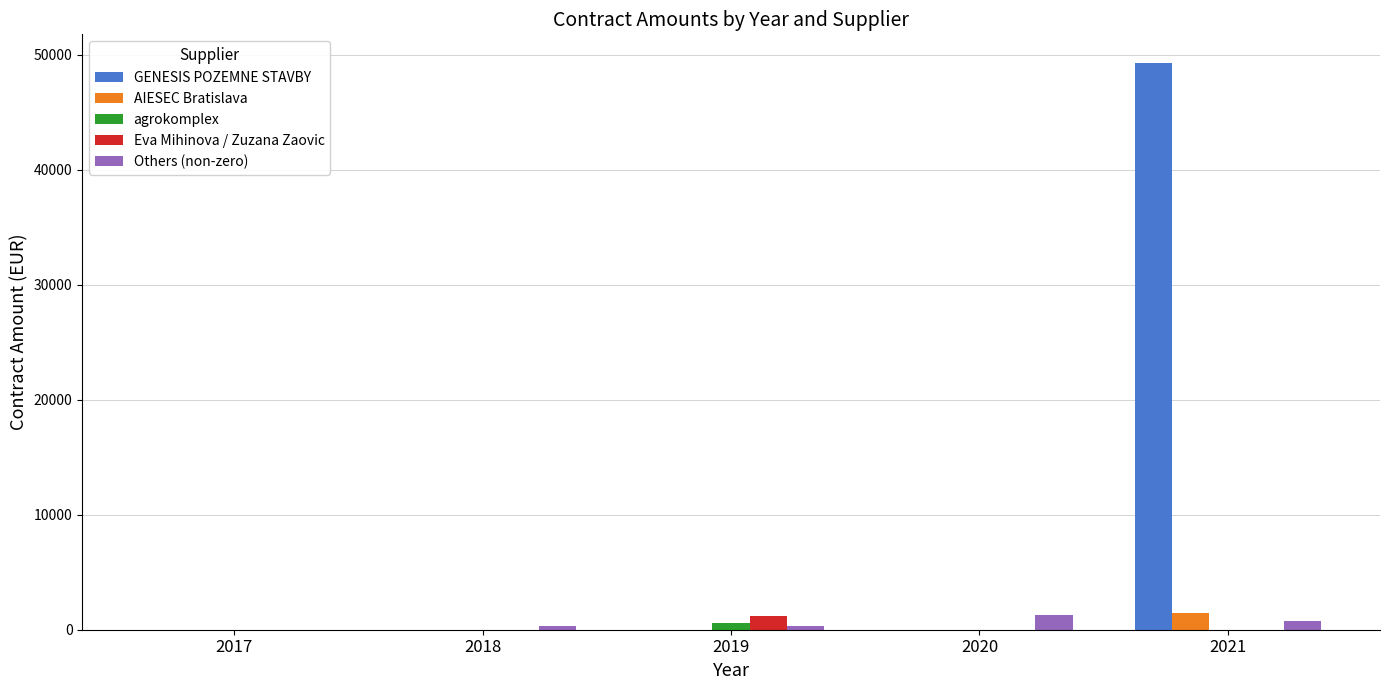

Which series has the largest total across all categories?

GENESIS POZEMNE STAVBY